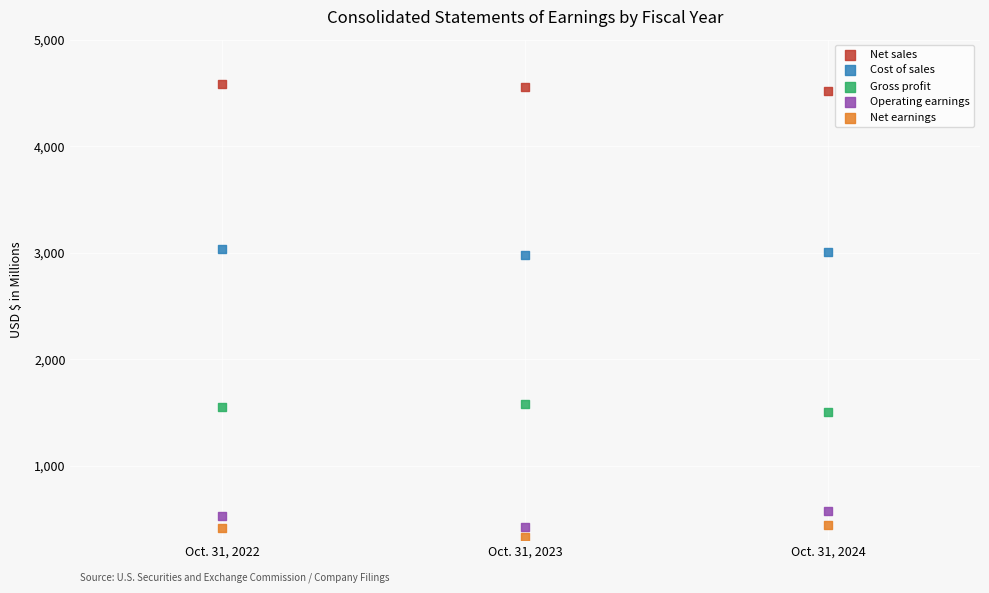

What is the X range (max minus min) for the scatter plot?

2.0